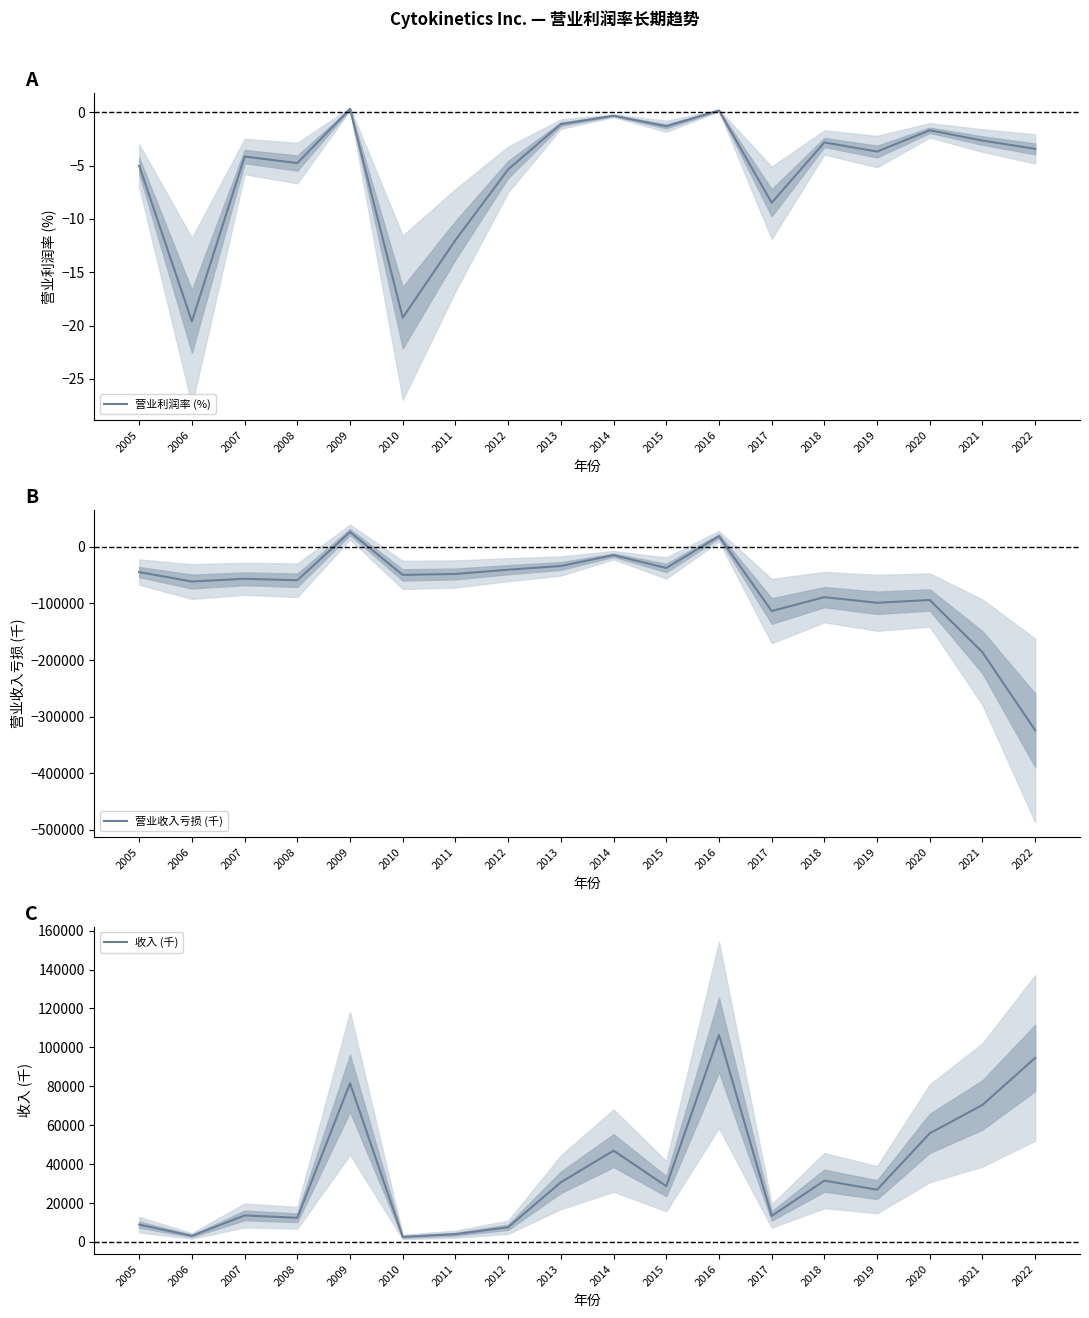

Reading left to right, what are all the values shown in this chart?

营业利润率 (%): -5.0	-19.6	-4.1	-4.8	0.3	-19.3	-12.0	-5.4	-1.1	-0.3	-1.3	0.2	-8.5	-2.8	-3.7	-1.7	-2.6	-3.4
营业收入亏损 (千): -44633.0	-61338.0	-56487.0	-59079.0	26095.0	-49635.0	-47964.0	-40457.0	-33894.0	-14754.0	-37407.0	18687.0	-113396.0	-88916.0	-98867.0	-93943.0	-186313.0	-324202.0
收入 (千): 8912.0	3127.0	13622.0	12420.0	81538.0	2577.0	4000.0	7559.0	30648.0	46940.0	28658.0	106407.0	13368.0	31501.0	26868.0	55828.0	70428.0	94588.0